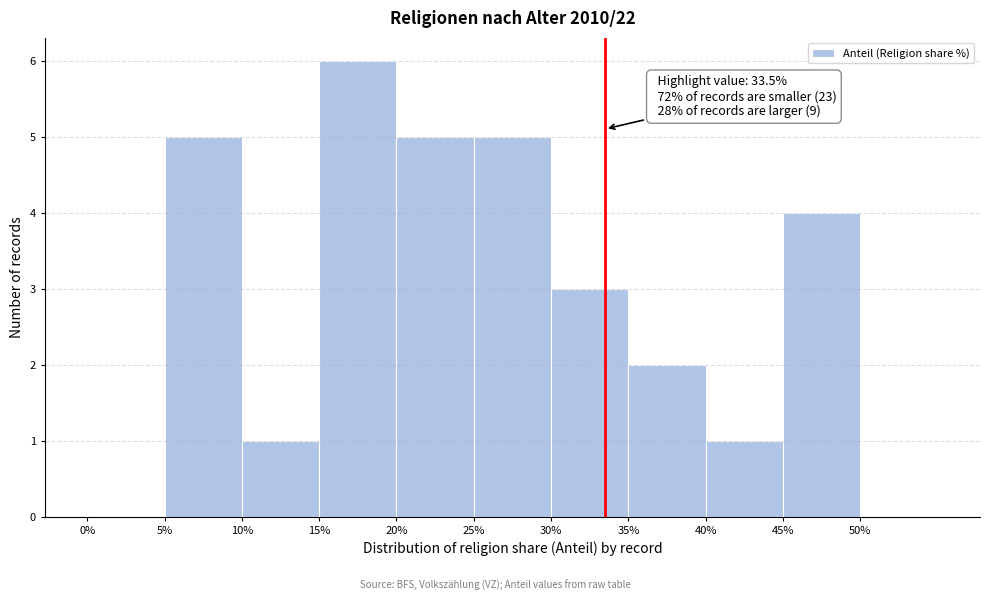

Which range on the x-axis has the tallest bar?

15 to 20